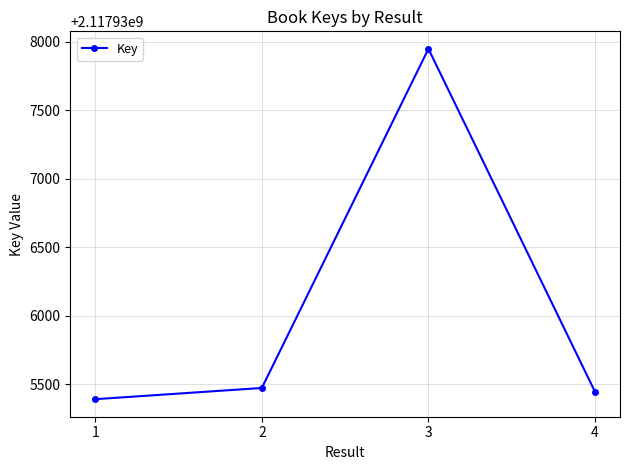

How many lines are shown in the chart?

1